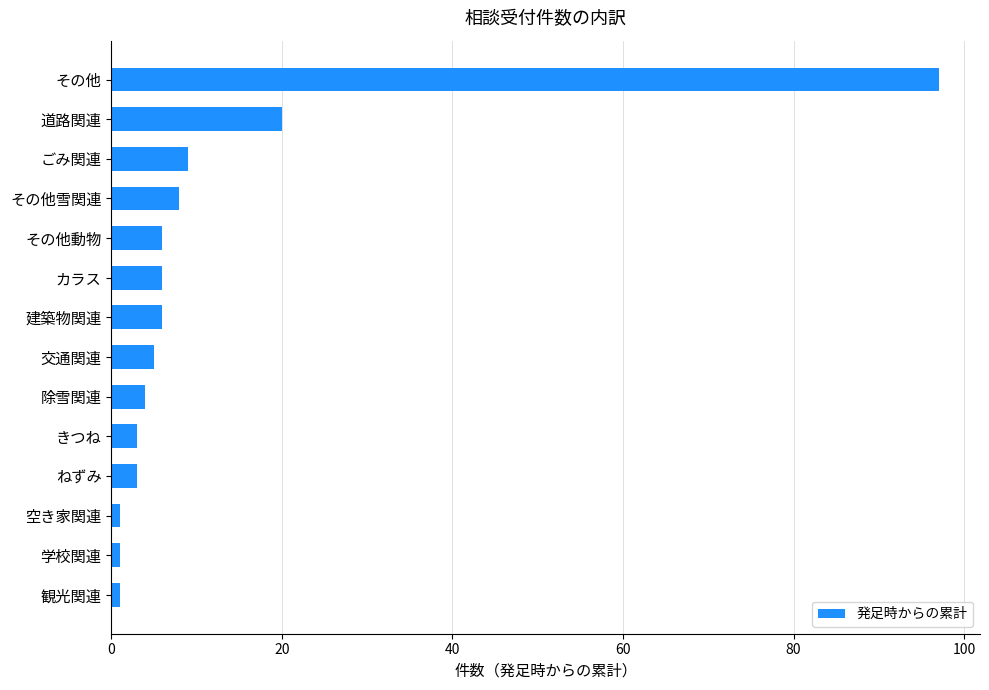

True or false: the data shows 3 at ねずみ.

True